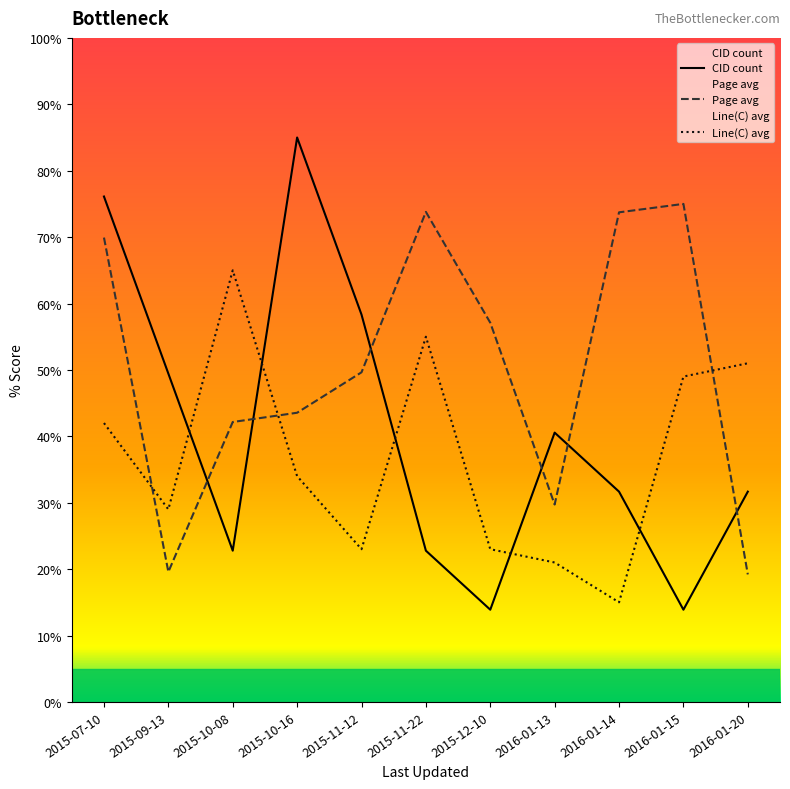

After their last crossing, which series has the higher values: Line(C) avg or Page avg?

Line(C) avg